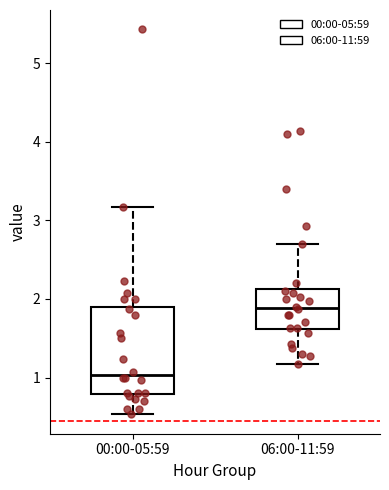

Comparing the boxes themselves (not the whiskers), which one is the tallest?

00:00-05:59